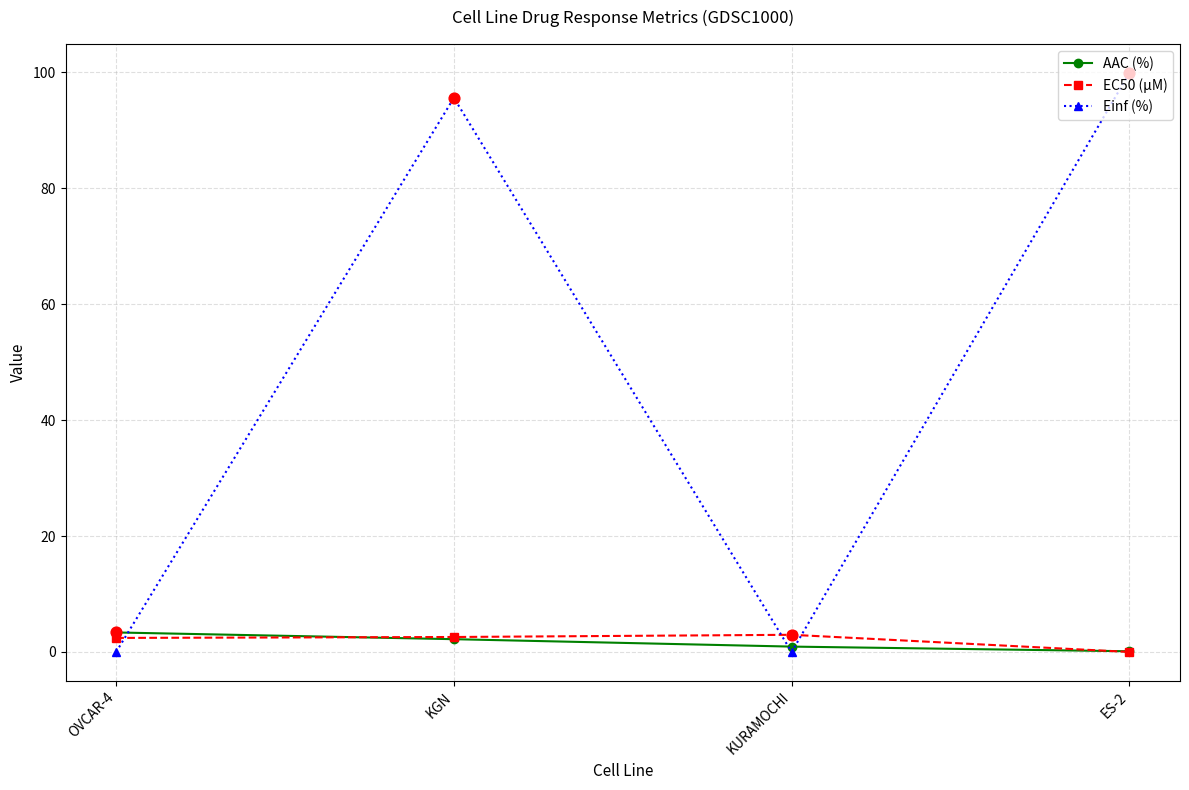

Is the value of EC50 (µM) at OVCAR-4 greater than the value of Einf (%) at OVCAR-4?

Yes